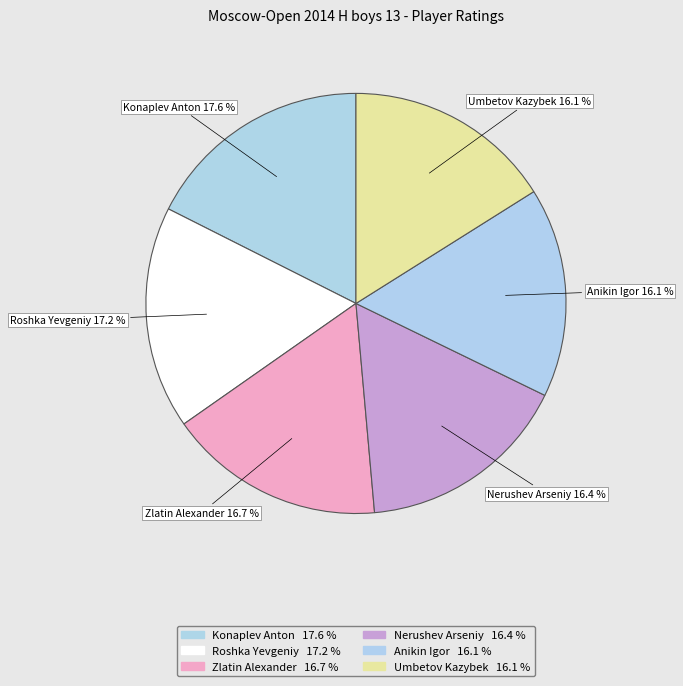

Does any single category account for the majority?

No